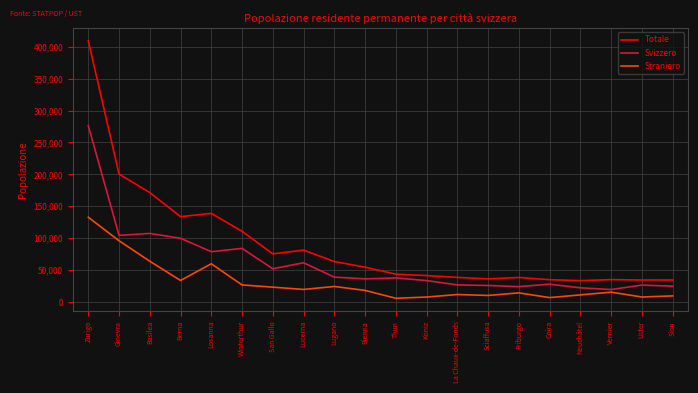

What are all the series names shown in the legend?

Totale, Svizzero, Straniero